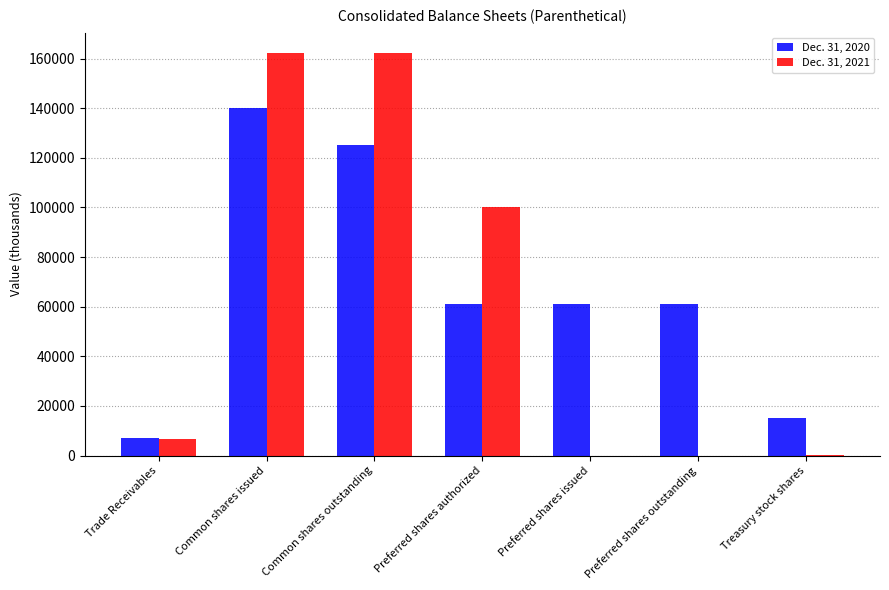

Which series has the largest total across all categories?

Dec. 31, 2020